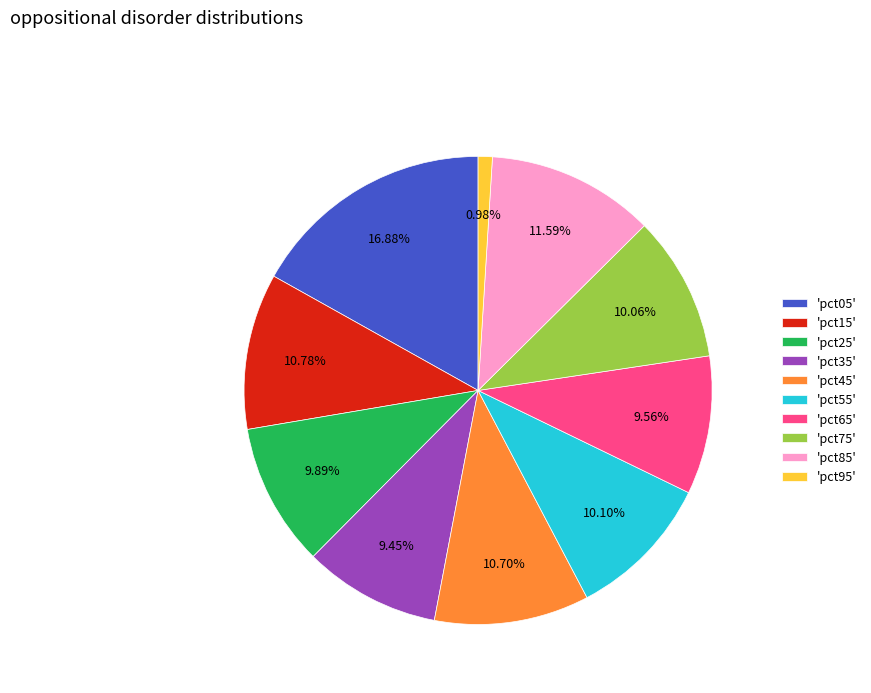

Is there any slice that represents more than half of the pie?

No